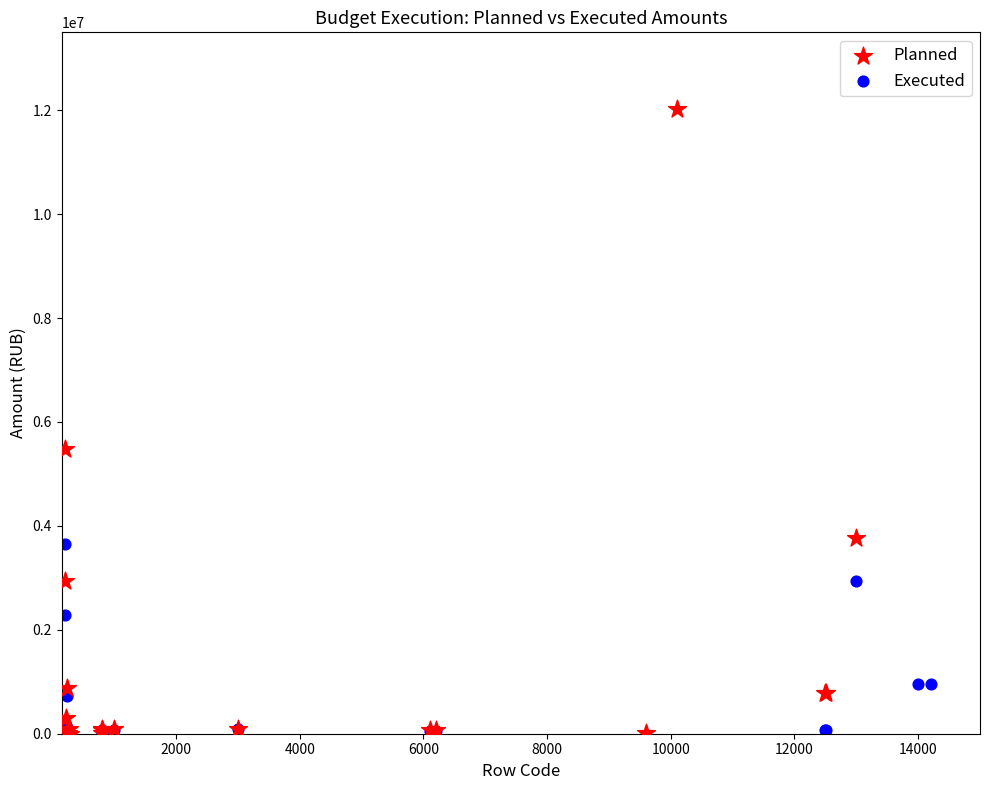

Which series contains the highest Y value?

Planned